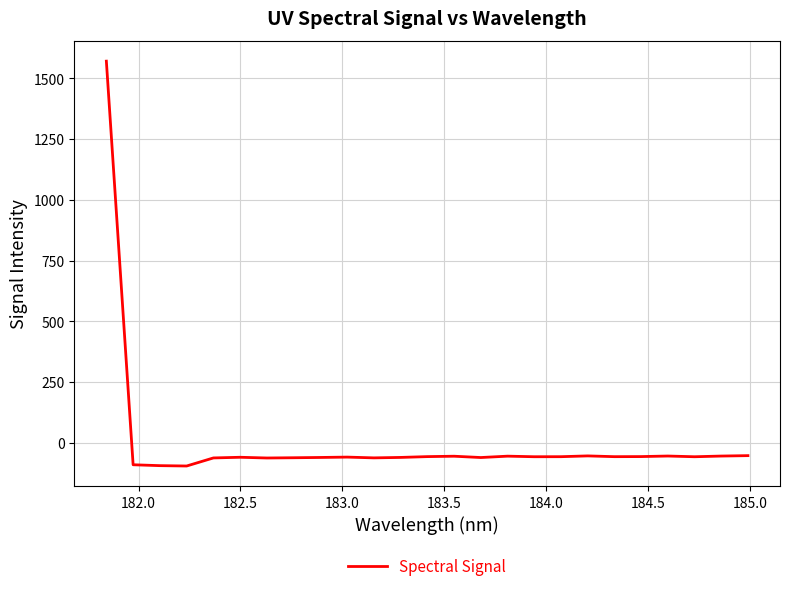

What is the smallest value displayed?

-94.7